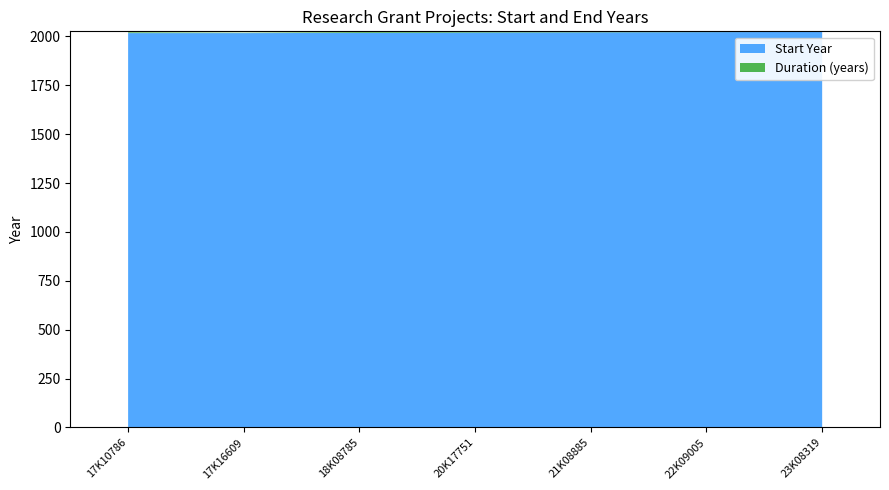

True or false: Start Year has a value of 1412 at 21K08885.

False